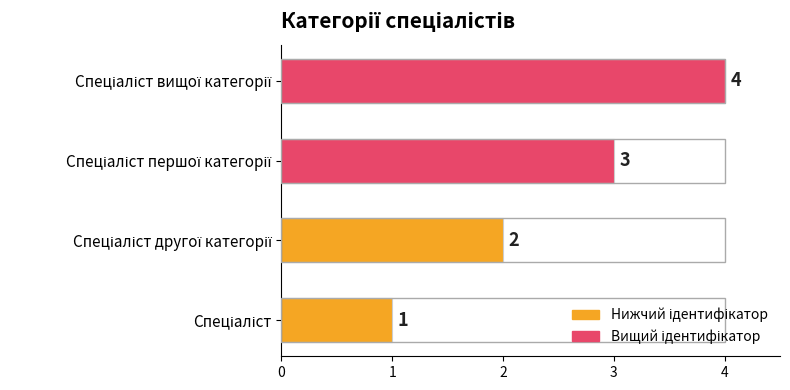

Count the values in the range 2 to 4.

3